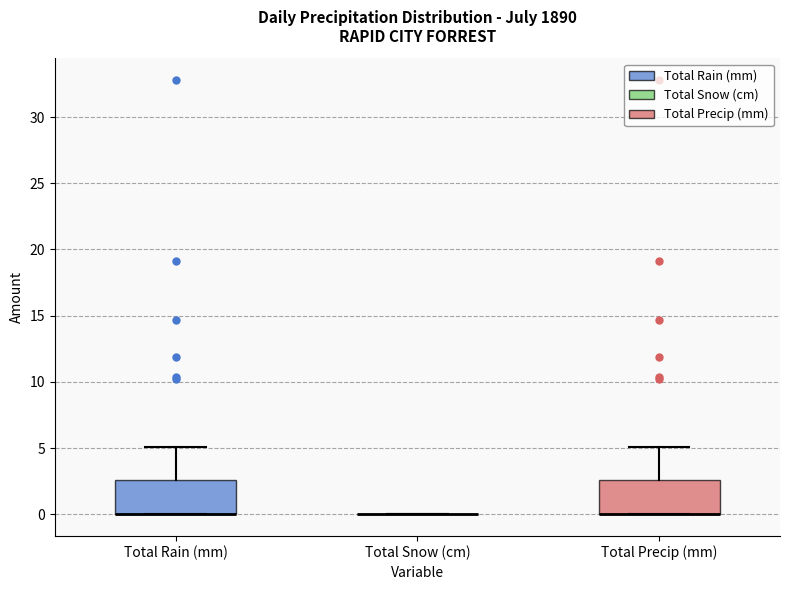

Where is the upper edge of the box for Total Precip (mm) on the y-axis? The values are not printed on the chart, so give them approximately, as read against the axis.

2.5